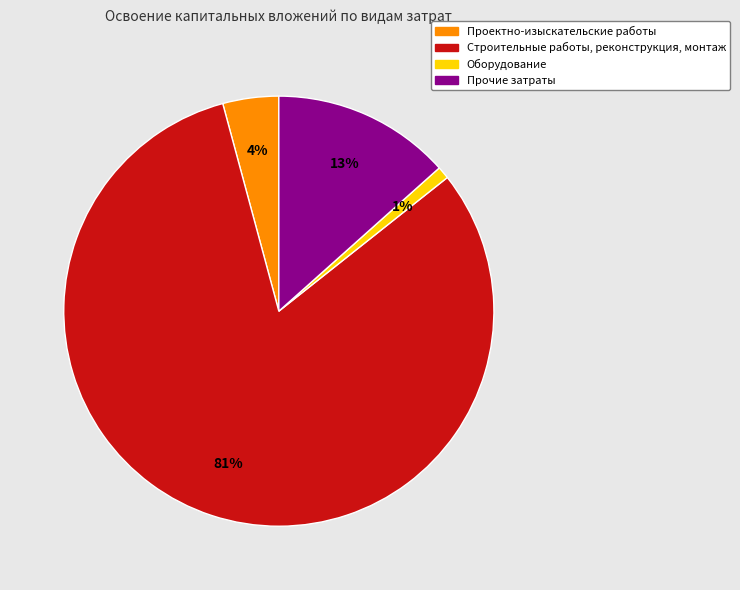

Count the number of slices in the pie.

4